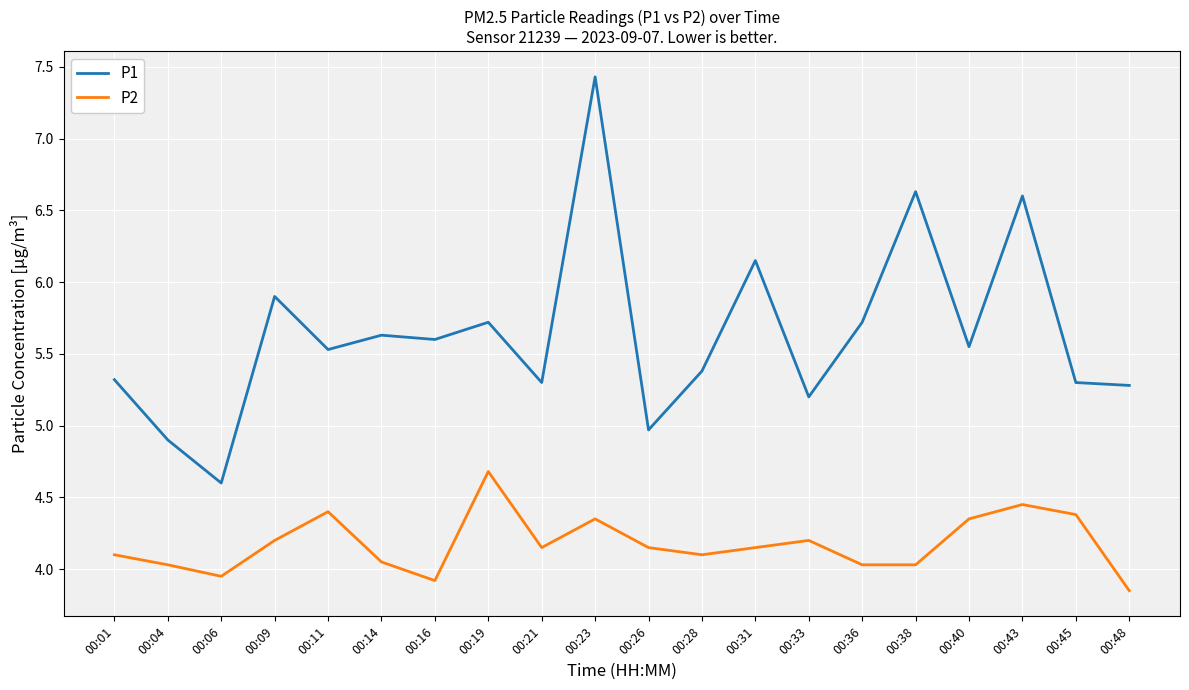

How many lines are shown in the chart?

2